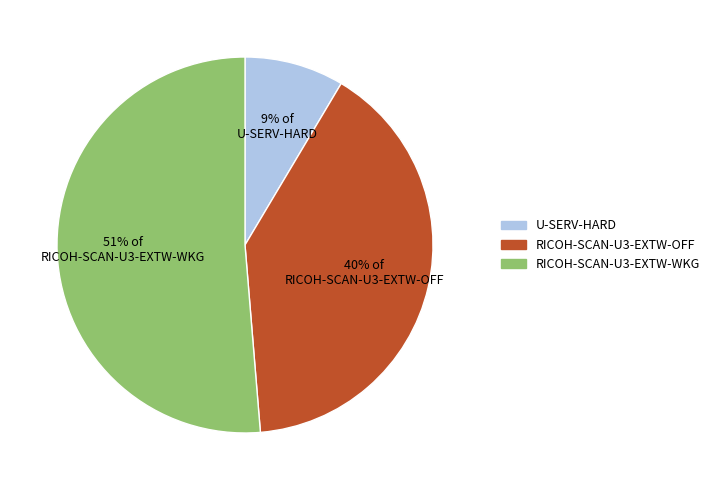

Does 51% of RICOH-SCAN-U3-EXTW-WKG account for over 50% of the chart?

Yes